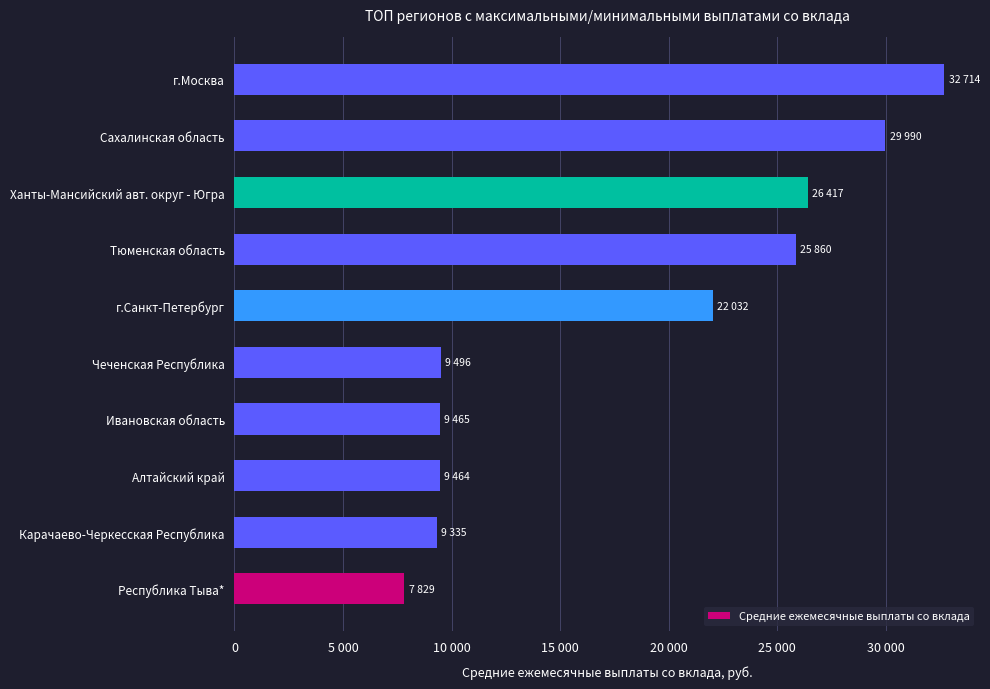

Are the bars horizontal?

Yes